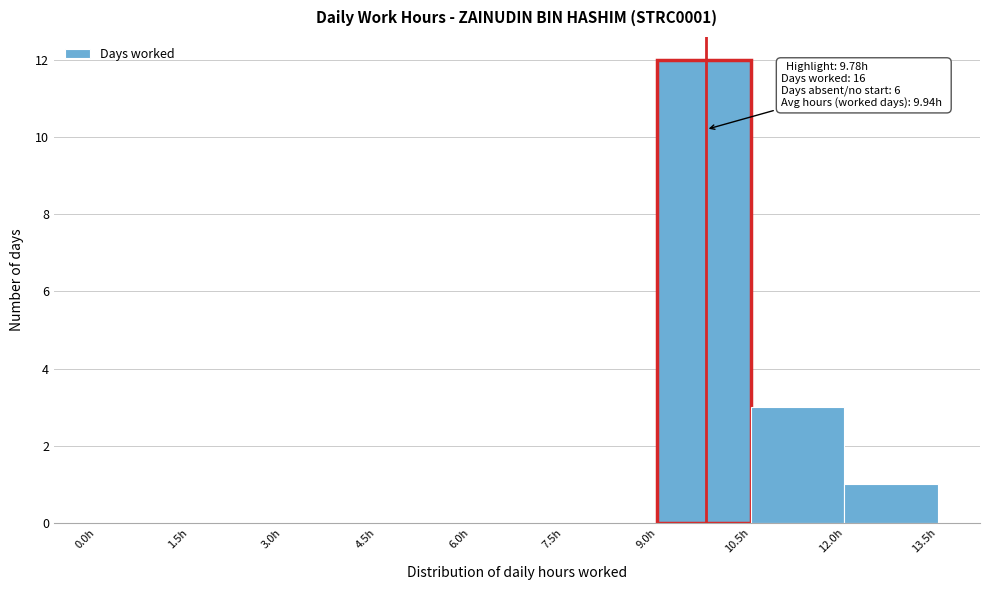

Which range on the x-axis has the tallest bar?

9.0 to 10.5